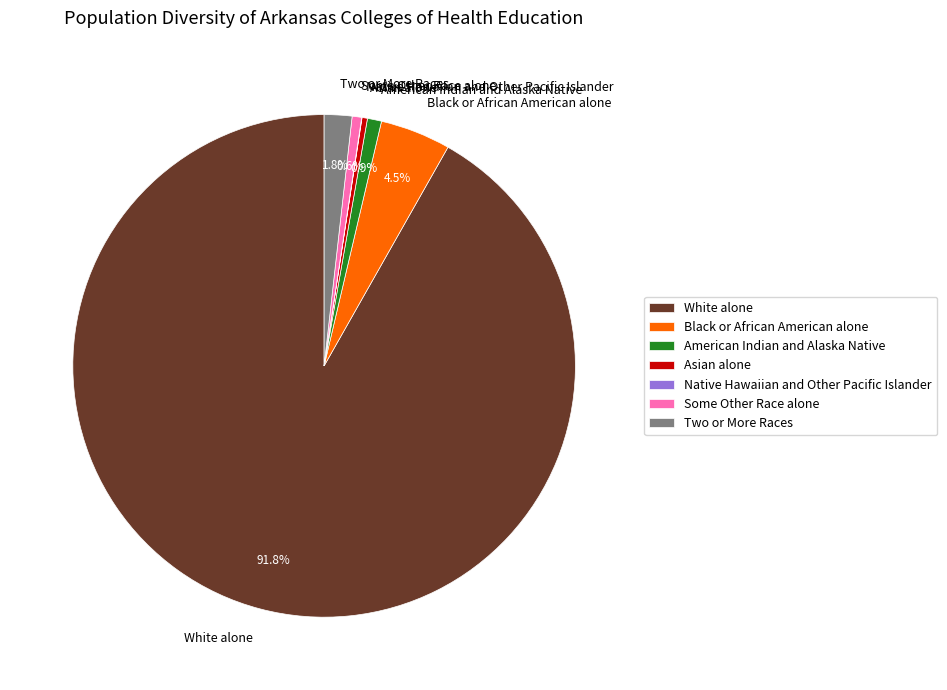

Which has a higher value, Two or More Races or Some Other Race alone?

Two or More Races